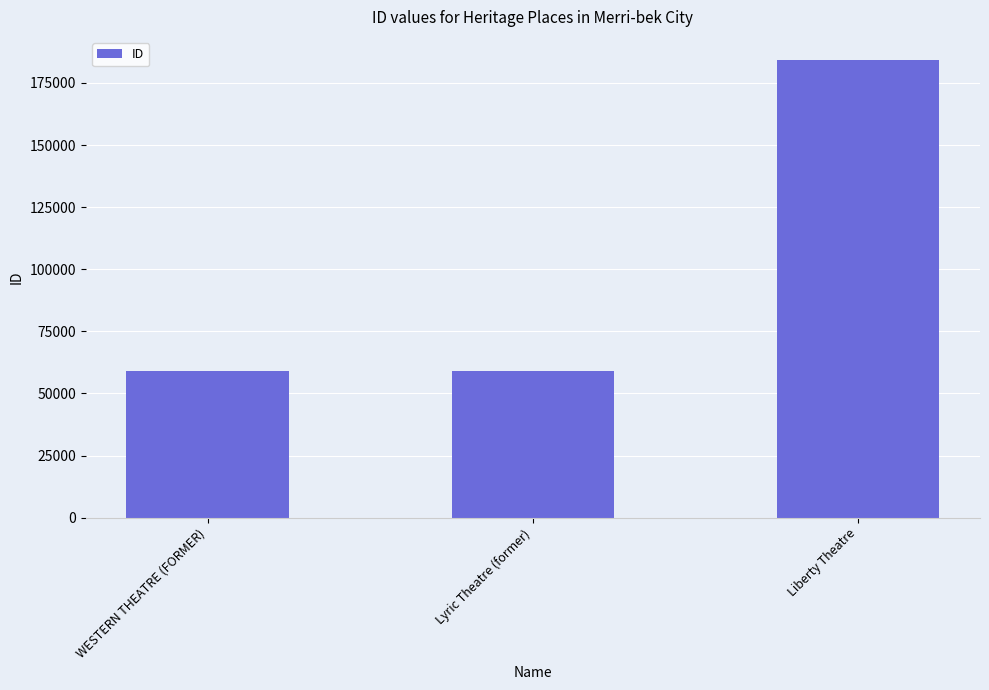

What is the ratio of the value at Lyric Theatre (former) to the value at Liberty Theatre?

0.3